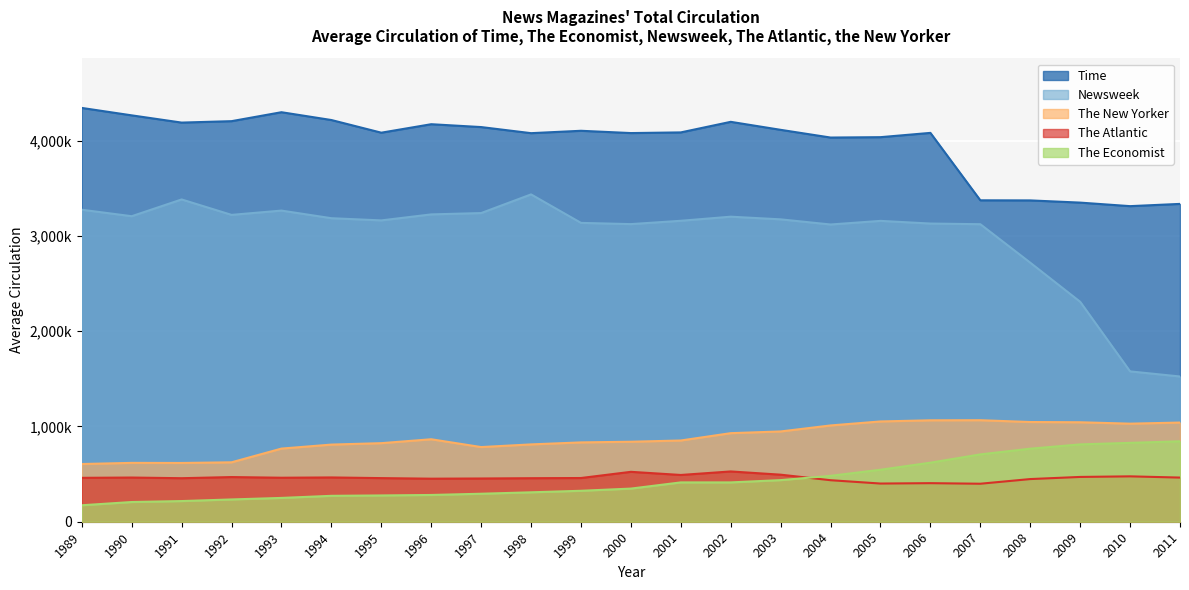

What is the value of the The Atlantic point at the 14th from the left?

528000.0